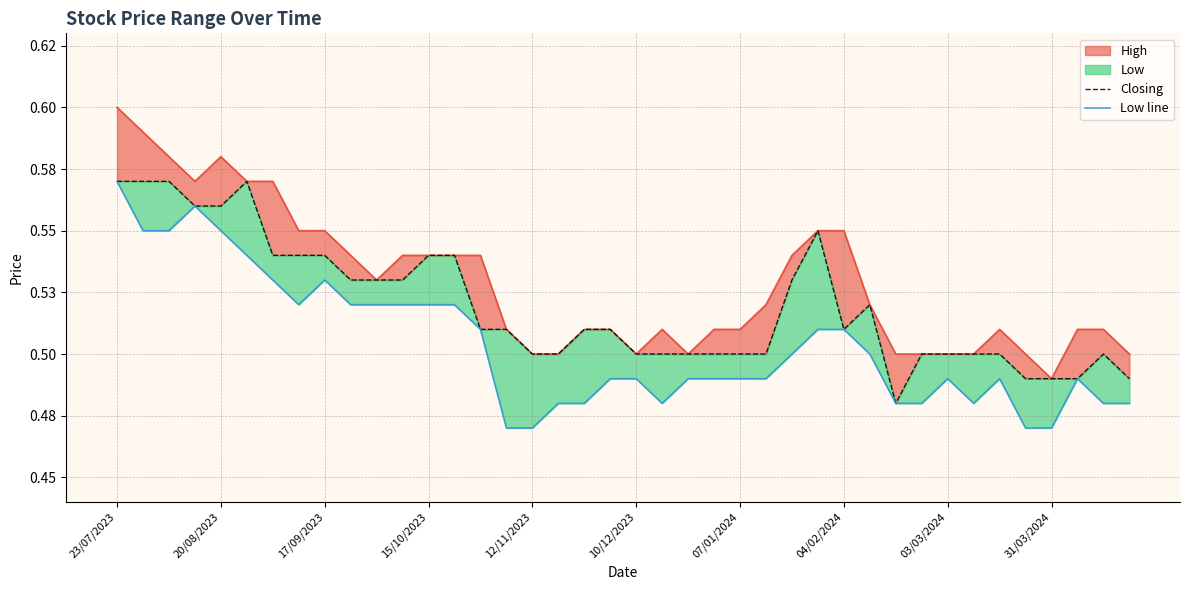

True or false: Low line and Closing cross at least once.

False